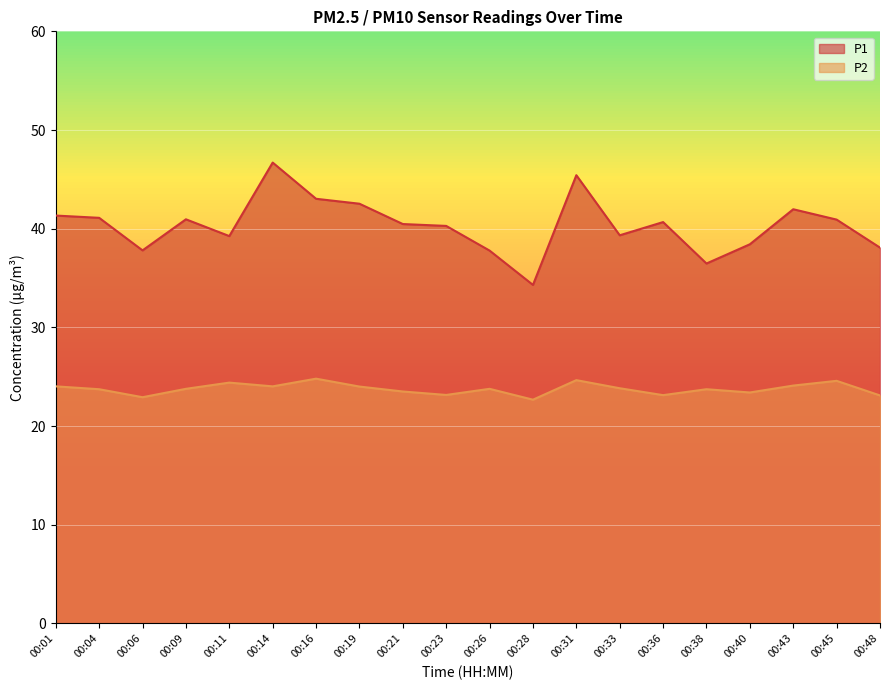

Which category has the highest value in the P2 series?

00:16